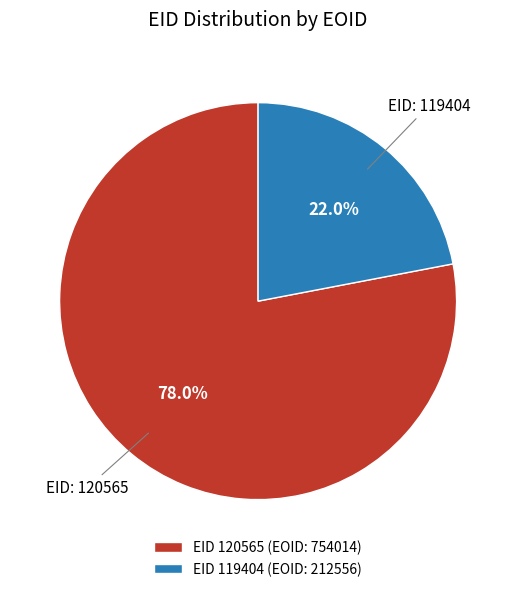

How many segments does this pie chart have?

2